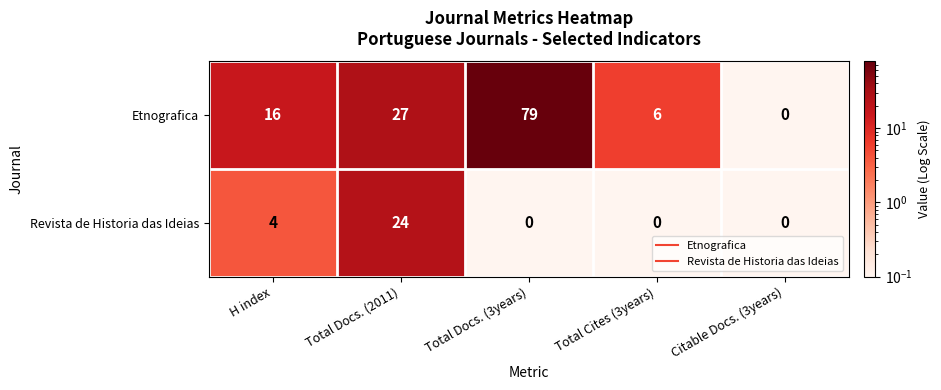

Between Total Docs. (2011) and Citable Docs. (3years), which series saw the biggest shift?

Etnografica